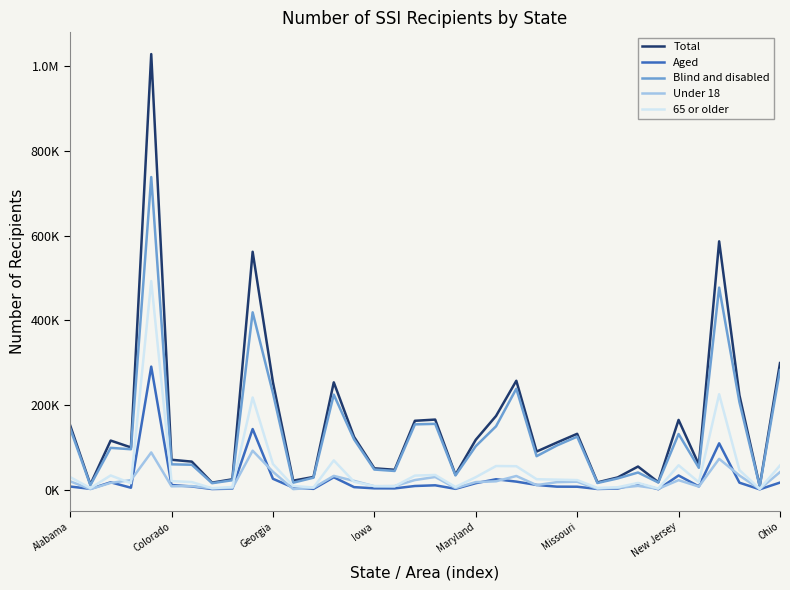

At which label does 65 or older first exceed 22433?

Alabama